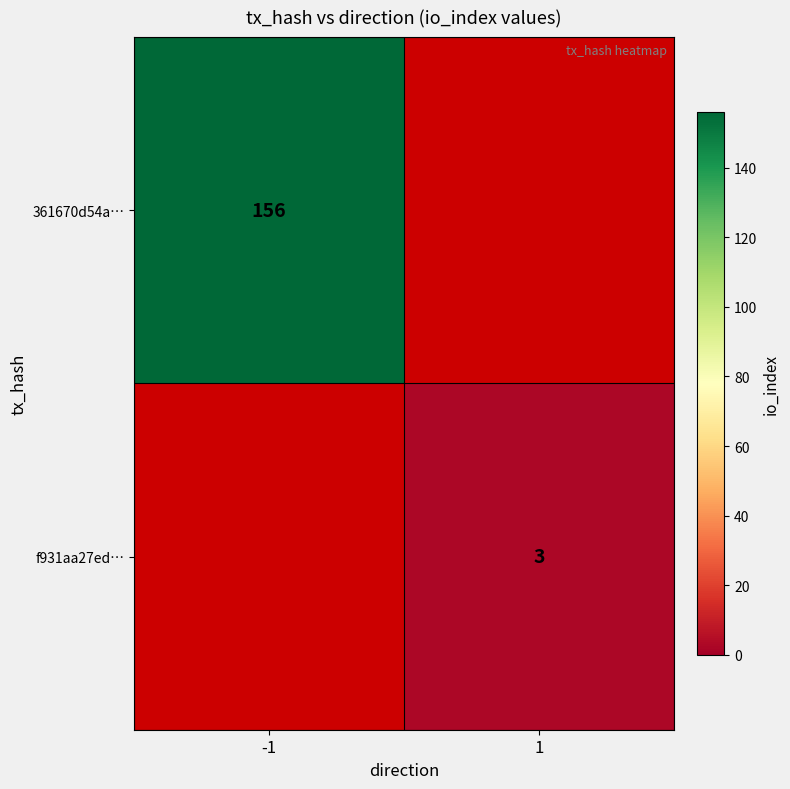

The f931aa27ed… series shows 4.0 at 1. True or false?

False